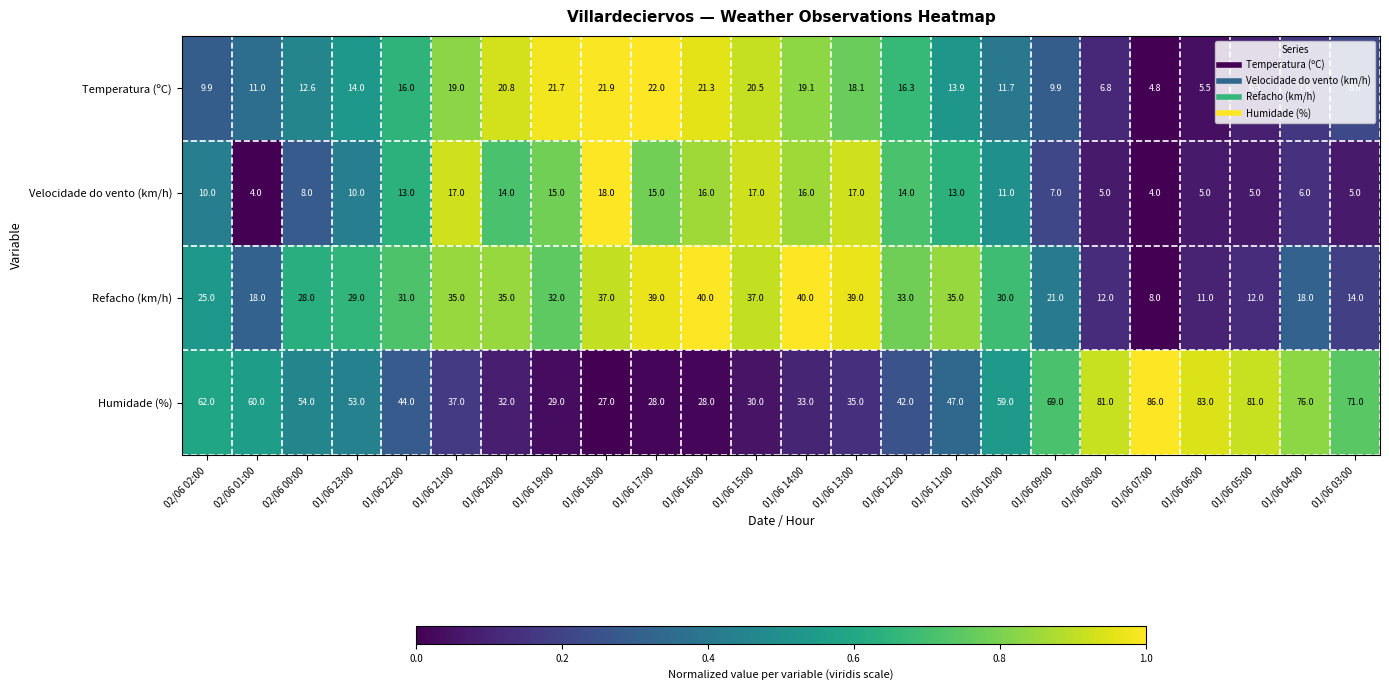

What is the minimum value shown in the chart?

4.0